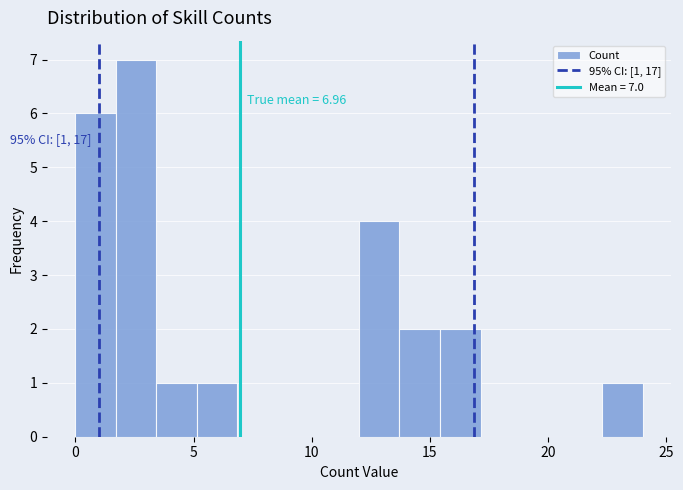

Read against the x-axis, roughly where is the centre of the tallest bar?

2.5